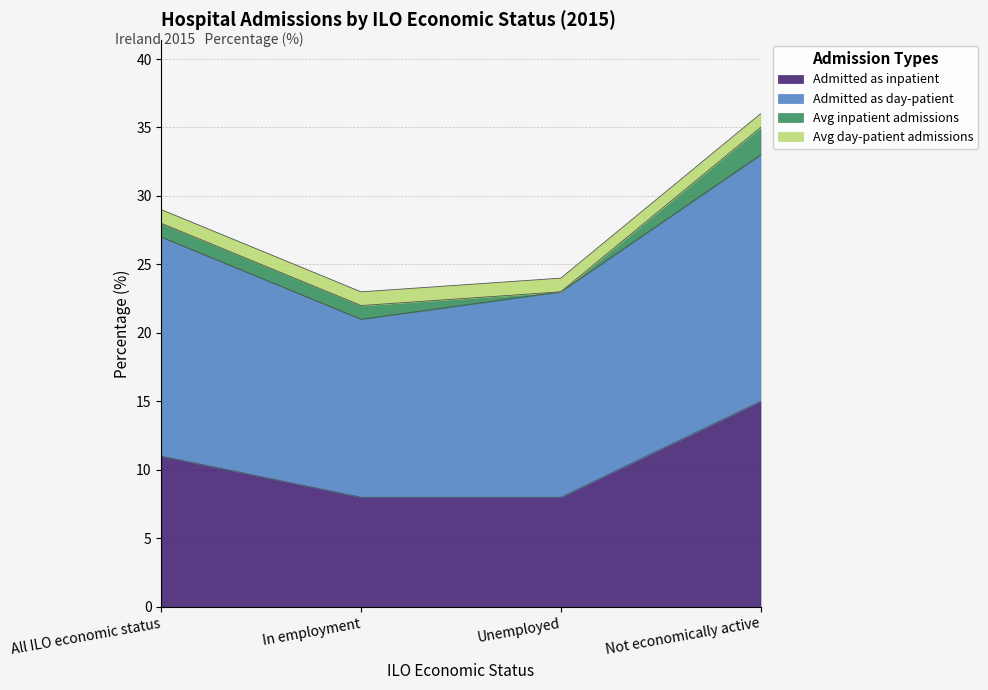

What is the average value of the Admitted as day-patient series?

16